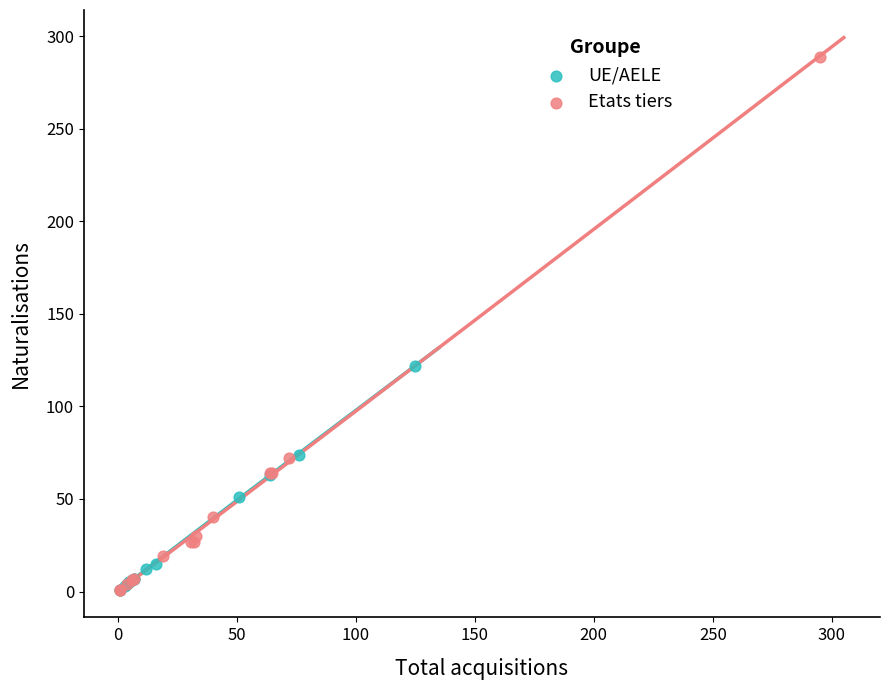

What are all the series names shown in the legend?

UE/AELE, Etats tiers